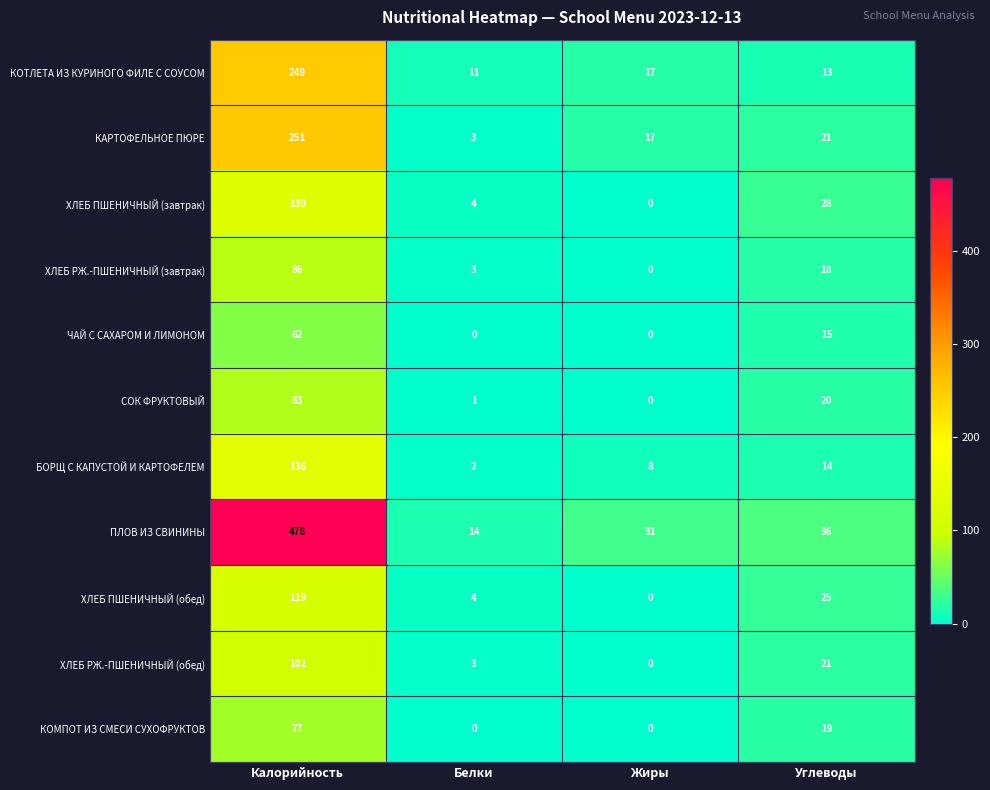

Which series has the largest total across all categories?

ПЛОВ ИЗ СВИНИНЫ